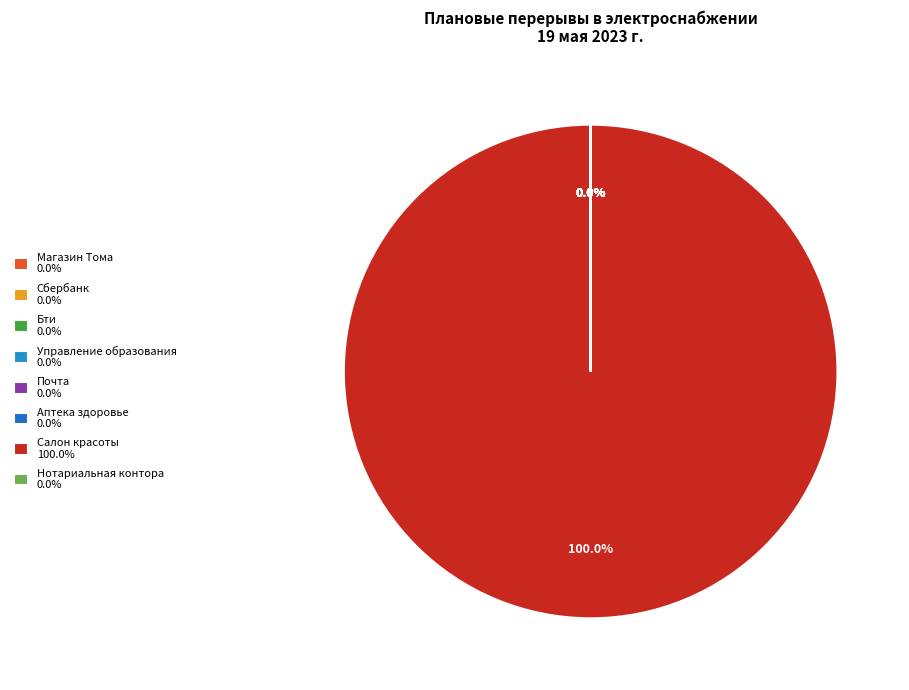

Between Почта and Бти, which is larger?

Бти